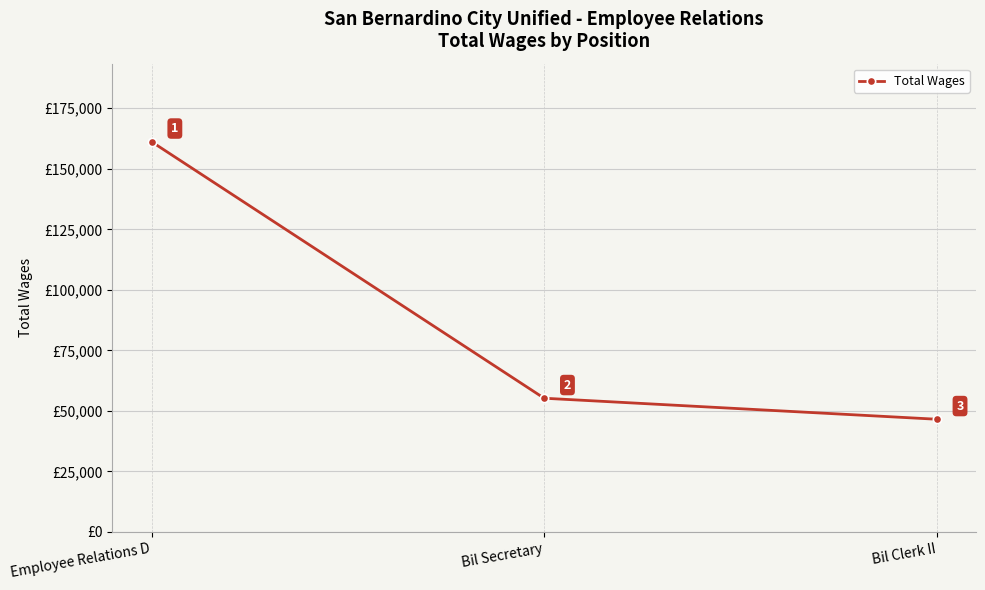

Which category has the highest value across all series?

Employee Relations D